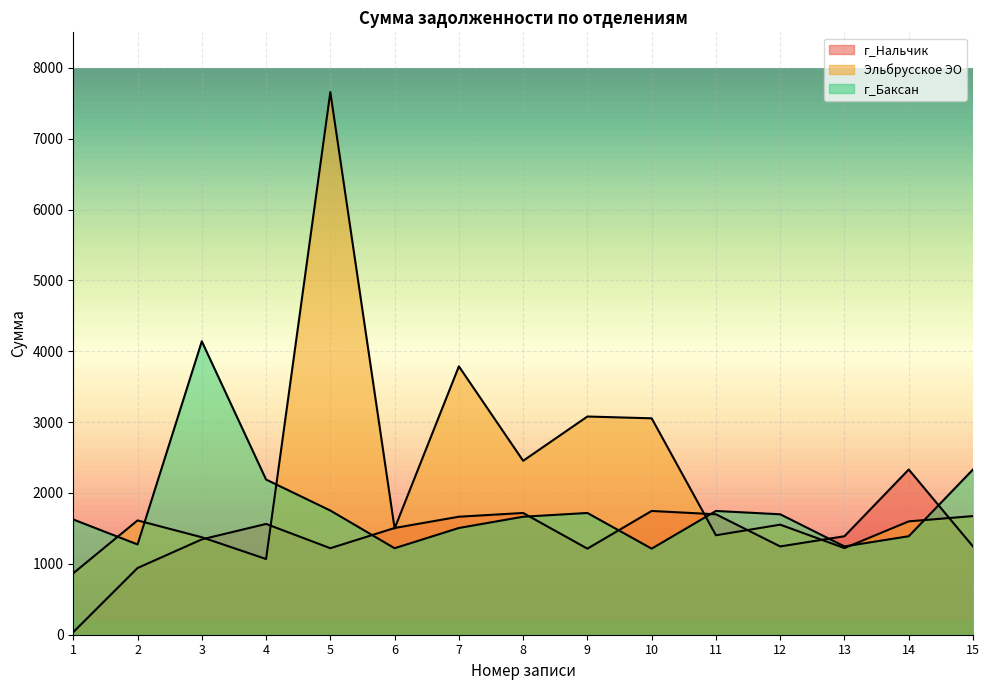

What value does the г_Баксан series have at 1?

1626.1